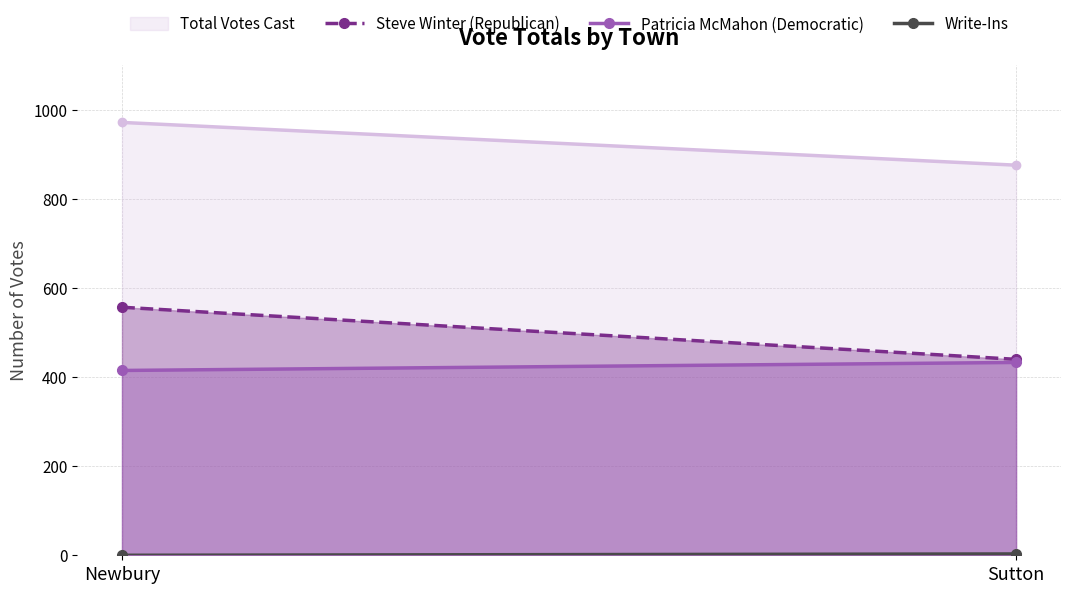

Between Sutton and Newbury, which is larger?

Newbury